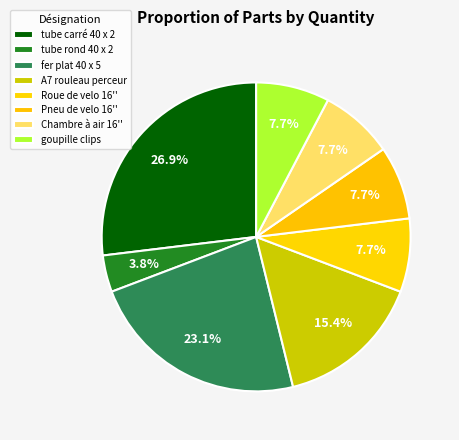

Is there any slice that represents more than half of the pie?

No